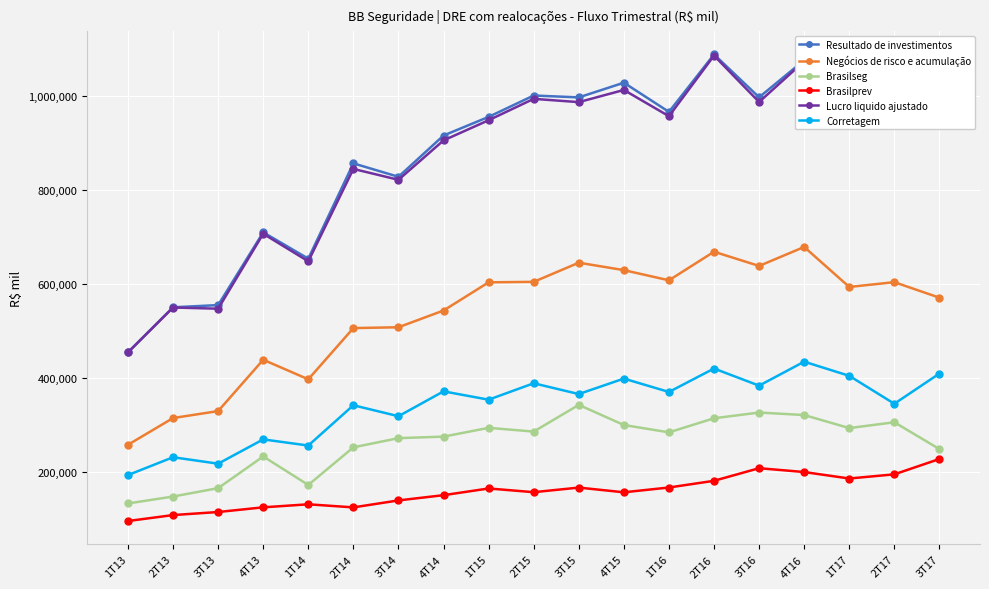

What are all the series names shown in the legend?

Resultado de investimentos, Negócios de risco e acumulação, Brasilseg, Brasilprev, Lucro liquido ajustado, Corretagem